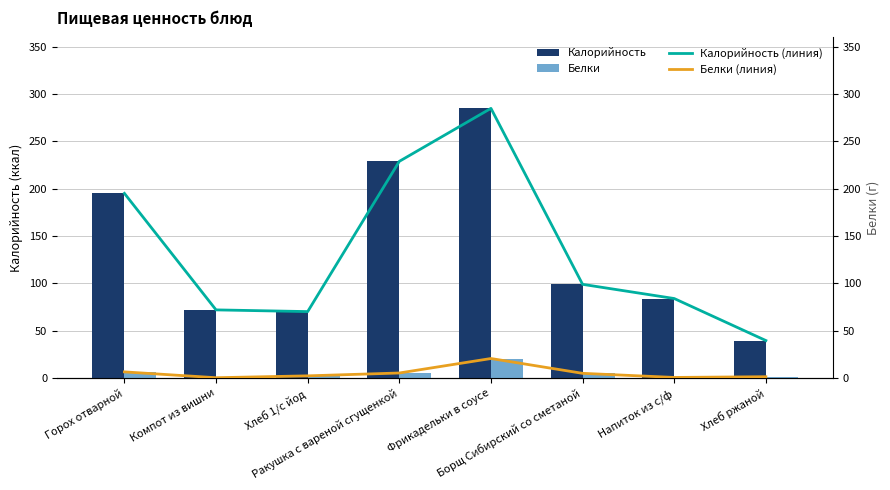

At which category is the sum across all series the highest?

Фрикадельки в соусе